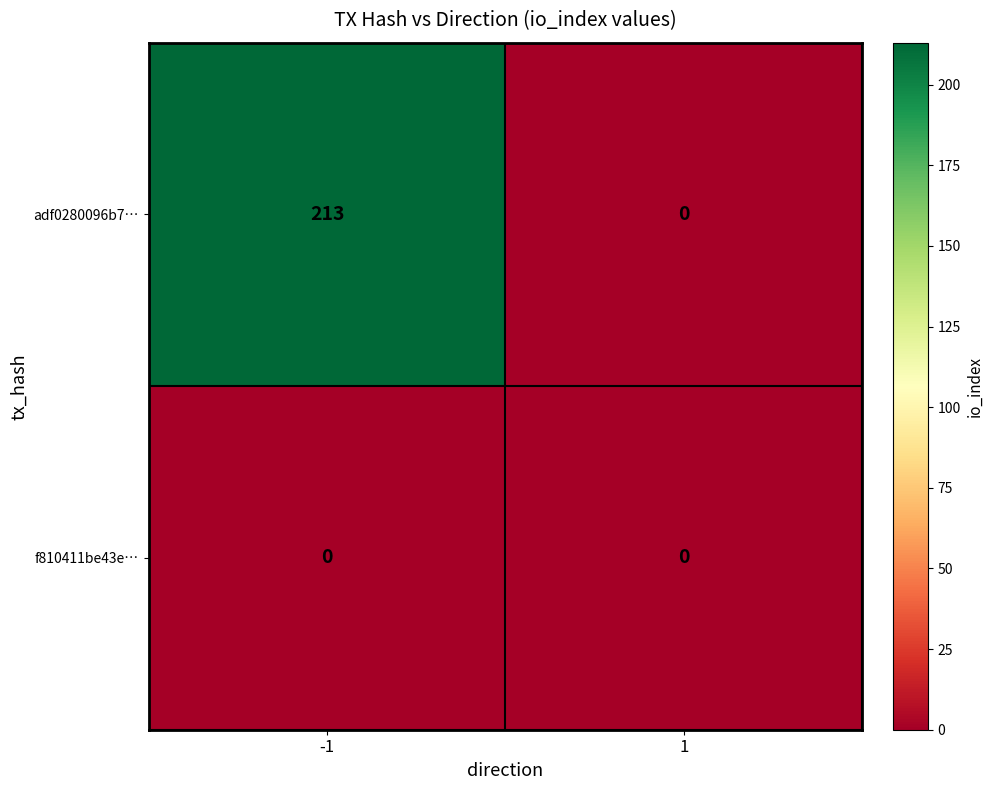

At which category is the sum across all series the highest?

-1